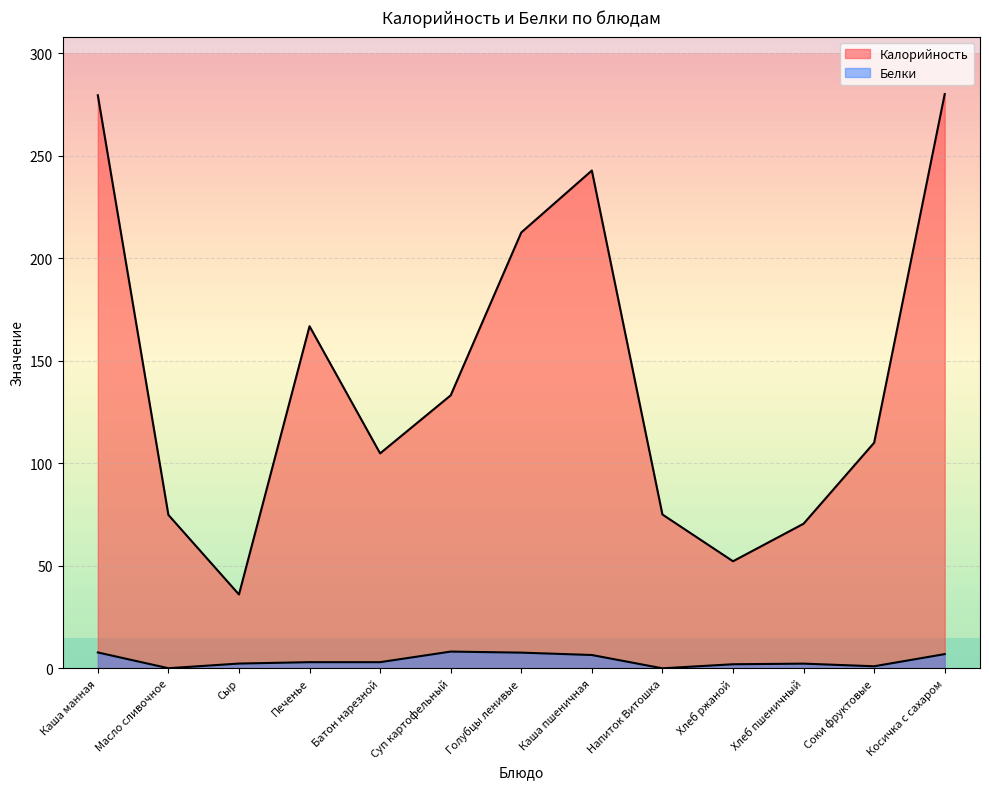

True or false: Белки and Калорийность cross at least once.

False